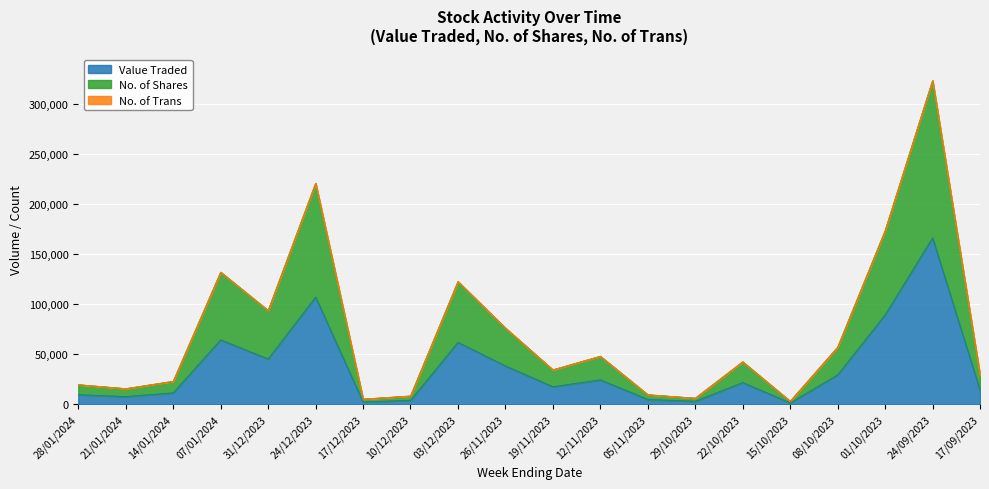

List the labels in order of Value Traded value, largest first.

24/09/2023, 24/12/2023, 01/10/2023, 07/01/2024, 03/12/2023, 31/12/2023, 26/11/2023, 08/10/2023, 12/11/2023, 22/10/2023, 19/11/2023, 17/09/2023, 14/01/2024, 28/01/2024, 21/01/2024, 05/11/2023, 10/12/2023, 29/10/2023, 17/12/2023, 15/10/2023